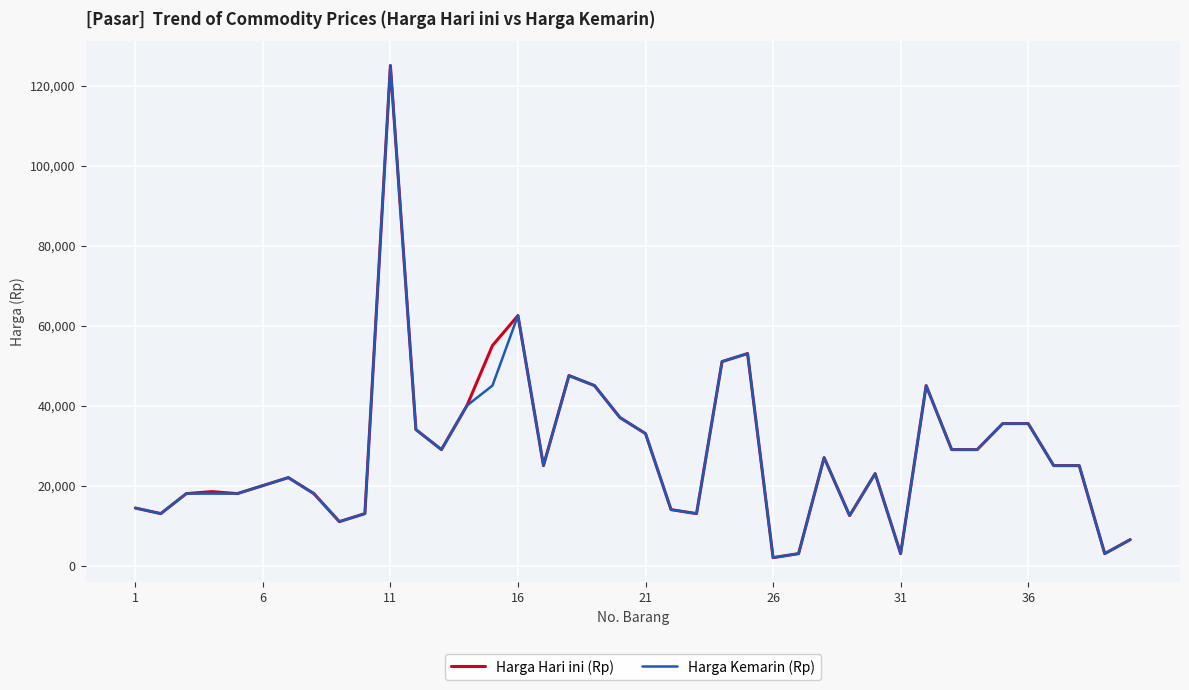

What is the highest value of the Harga Kemarin (Rp) series?

125000